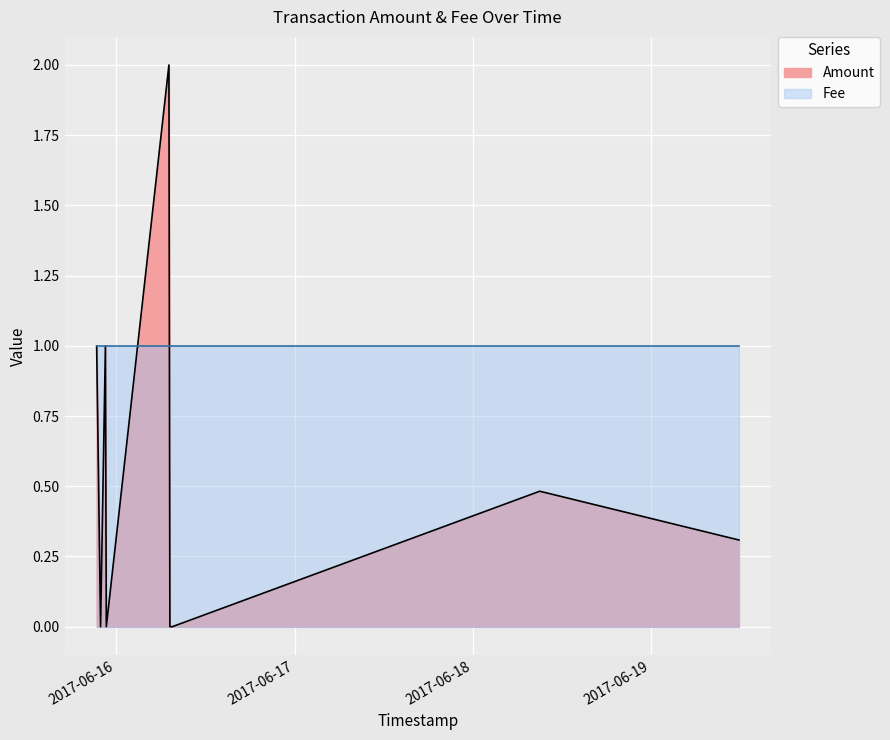

Is the value of Fee at 2017-06-16 07:32:45 greater than the value of Amount at 2017-06-16 07:32:45?

Yes